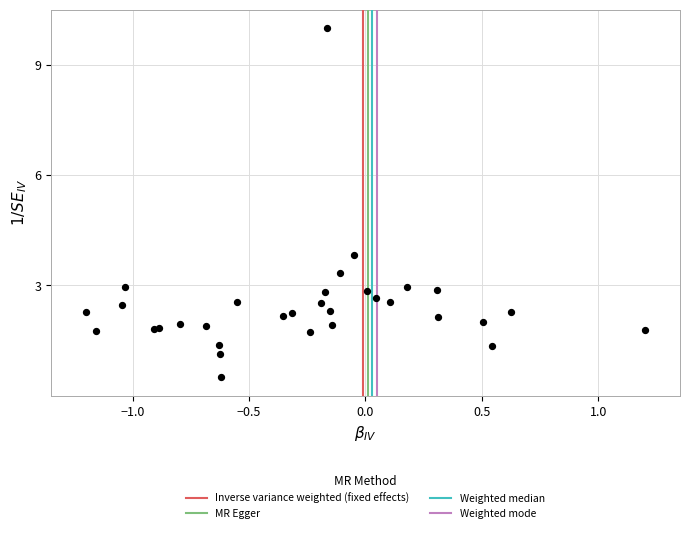

What Y value in the scatter plot is closest to 5?

3.8